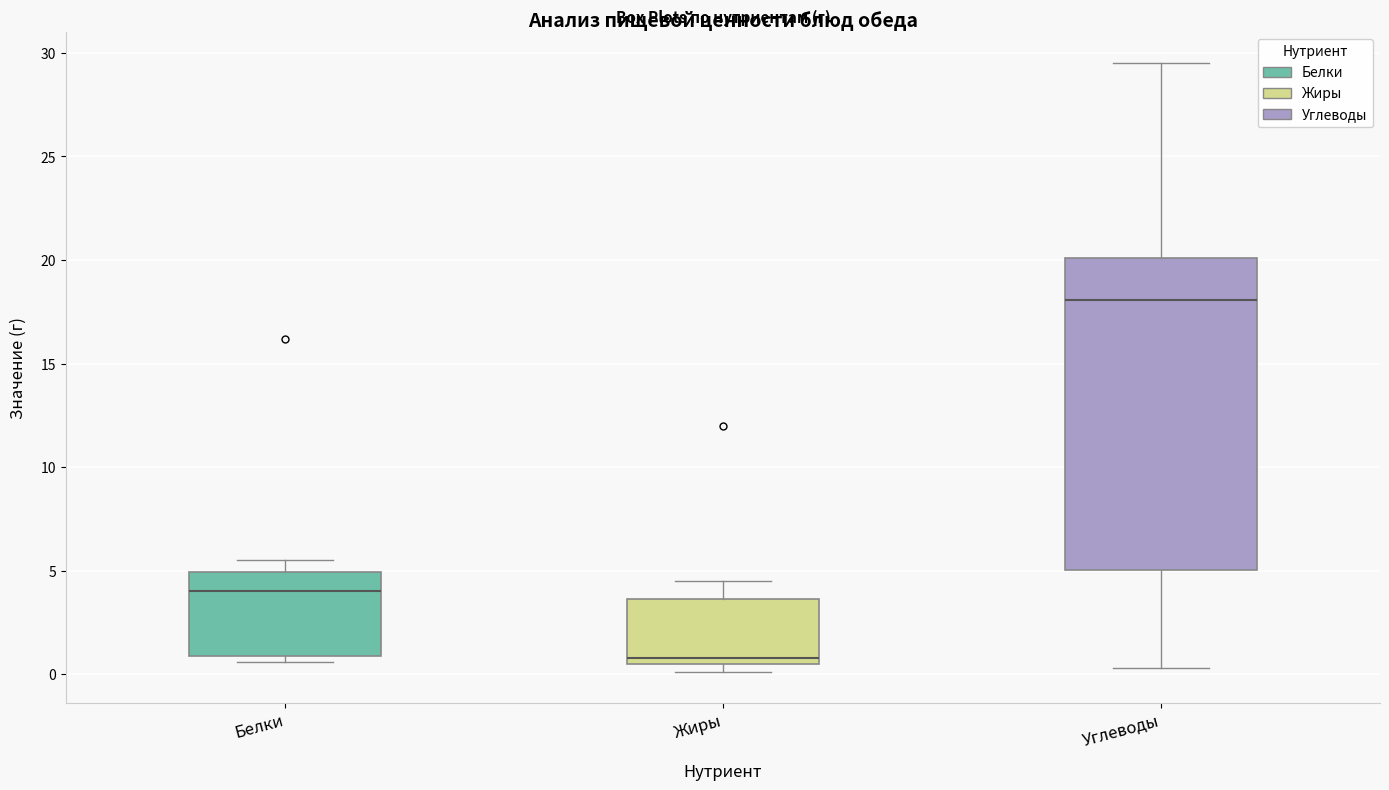

Reading left to right, transcribe this box plot: for each box, give where its median line is, the range the box spans, and where its two whiskers end, as read against the y-axis. The values are not printed on the chart, so give them approximately, as read against the axis.

Белки: median 4.0, box 1.0 to 5.0, whiskers 0.5 to 5.5
Жиры: median 1.0, box 0.5 to 3.5, whiskers 0.0 to 4.5
Углеводы: median 18.0, box 5.0 to 20.0, whiskers 0.5 to 29.5